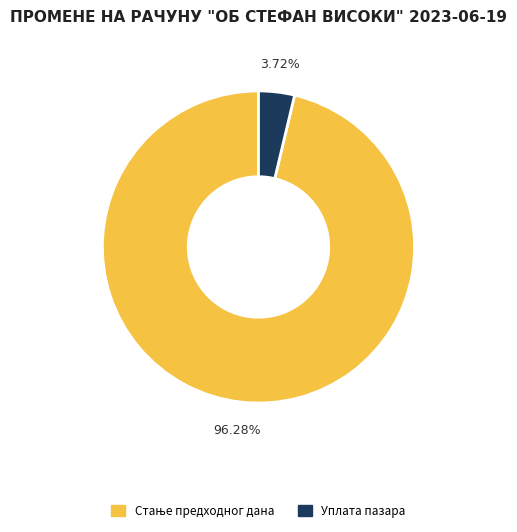

Count the number of slices in the pie.

2